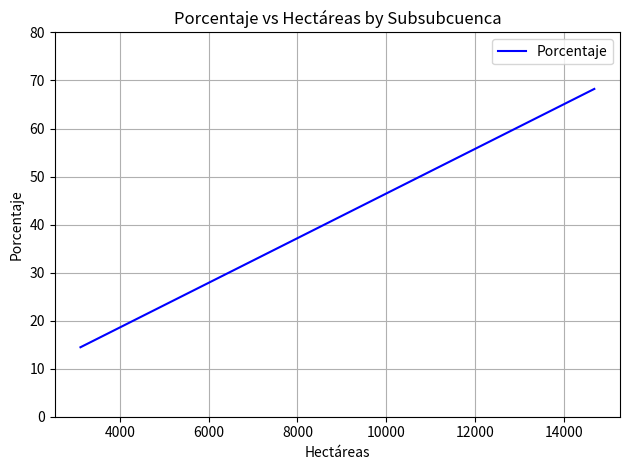

What is the sum of all values?

100.0